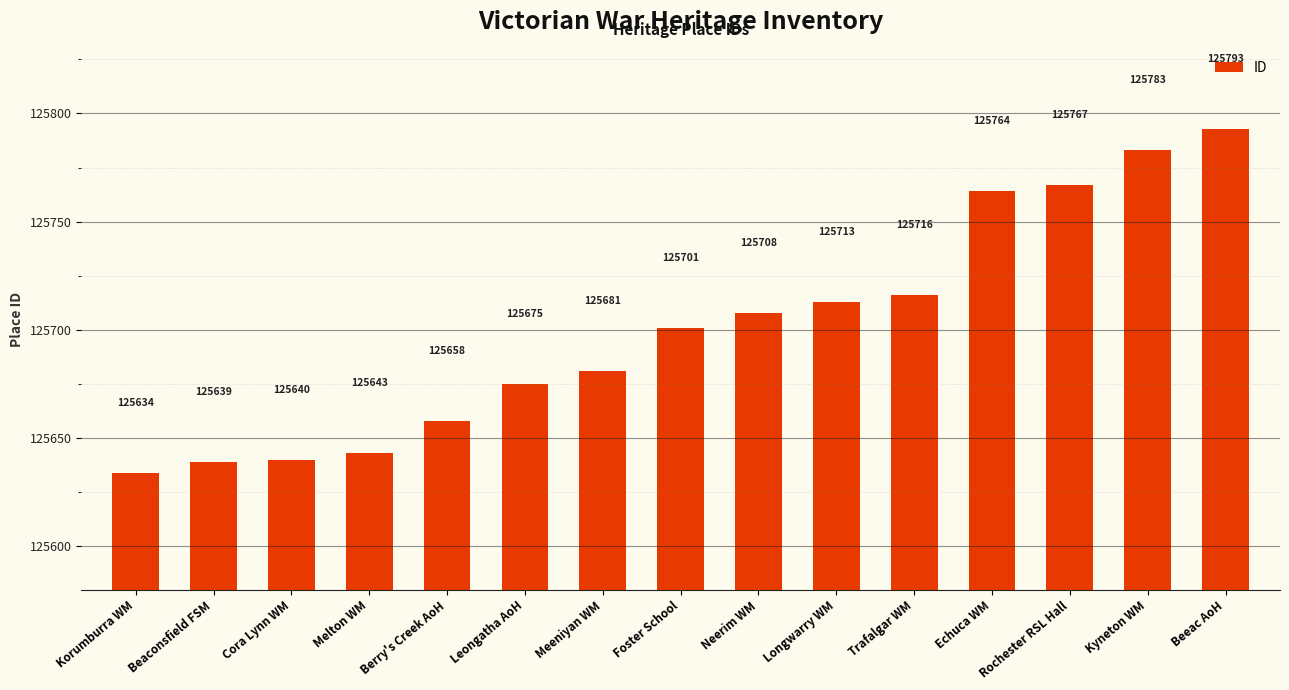

What is the approximate value at Beeac AoH?

125793